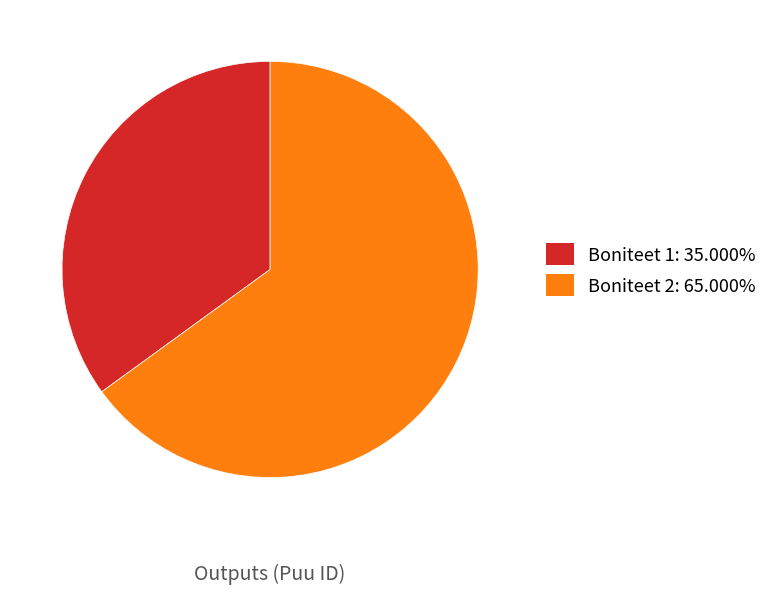

Approximately how many times larger is the value at Boniteet 2: 65.000% compared to Boniteet 1: 35.000%?

1.9